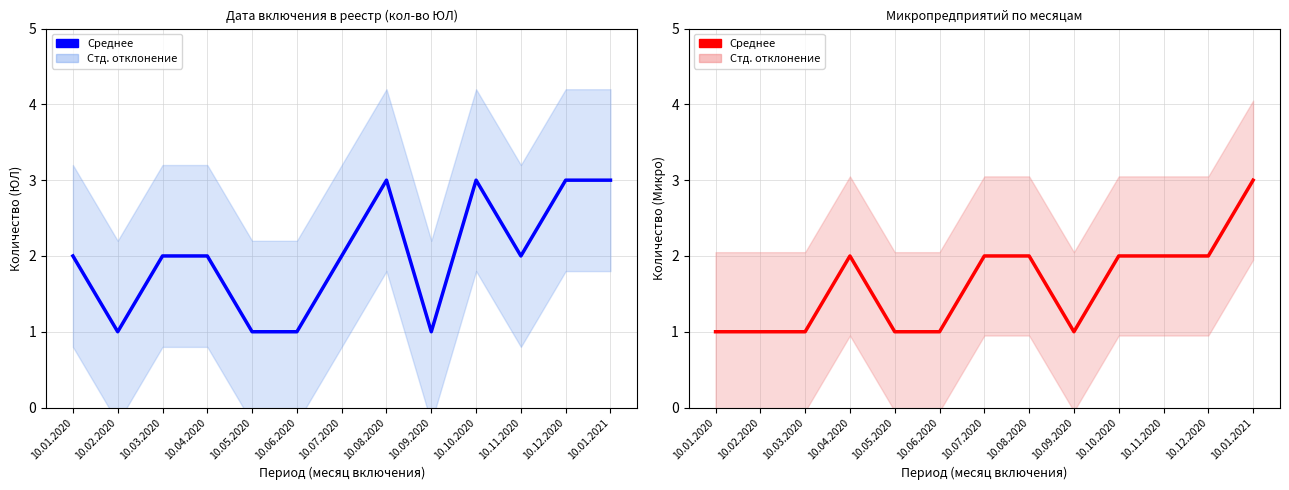

How many data points are less than 2?

6